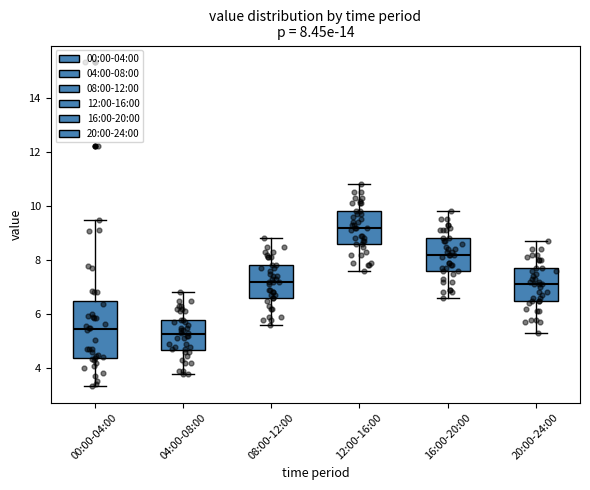

Which box is the tallest, from its lower edge to its upper edge?

00:00-04:00